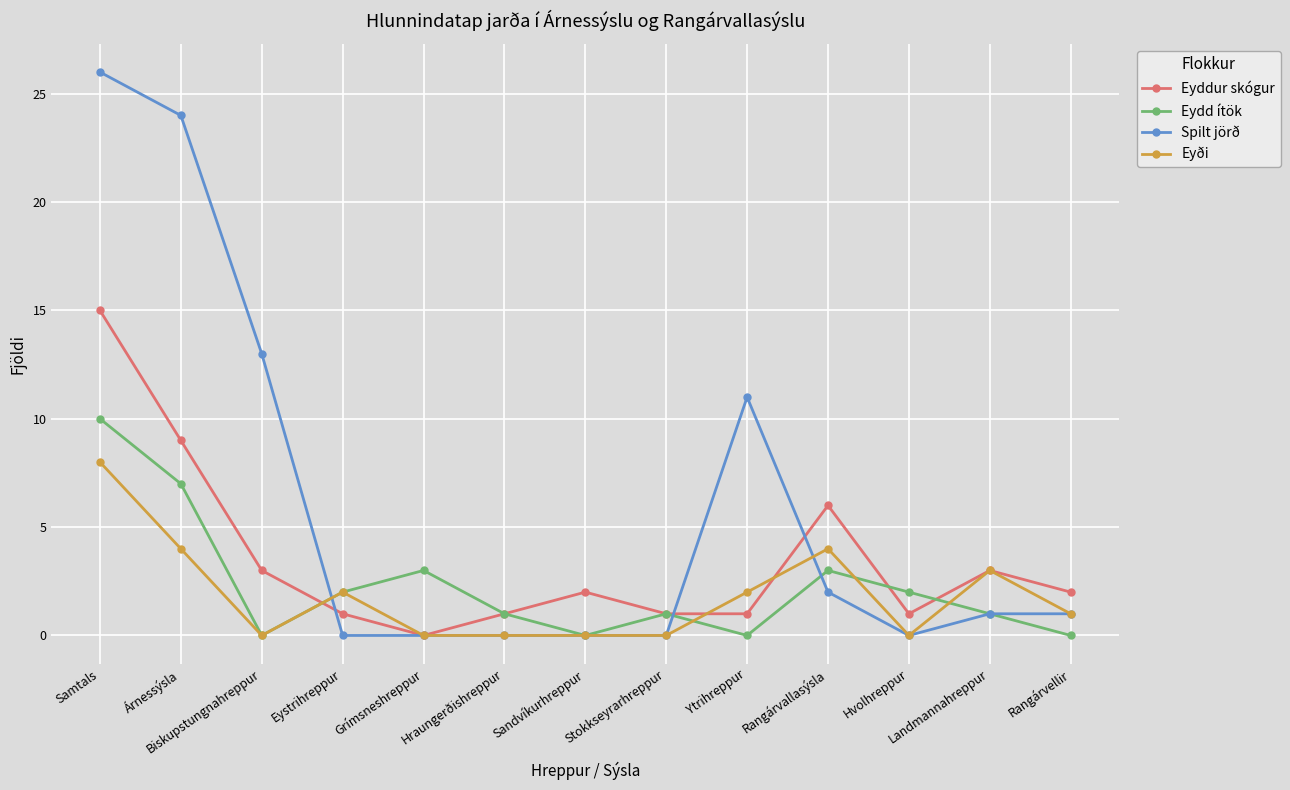

What is the highest value of the Eyddur skógur series?

15